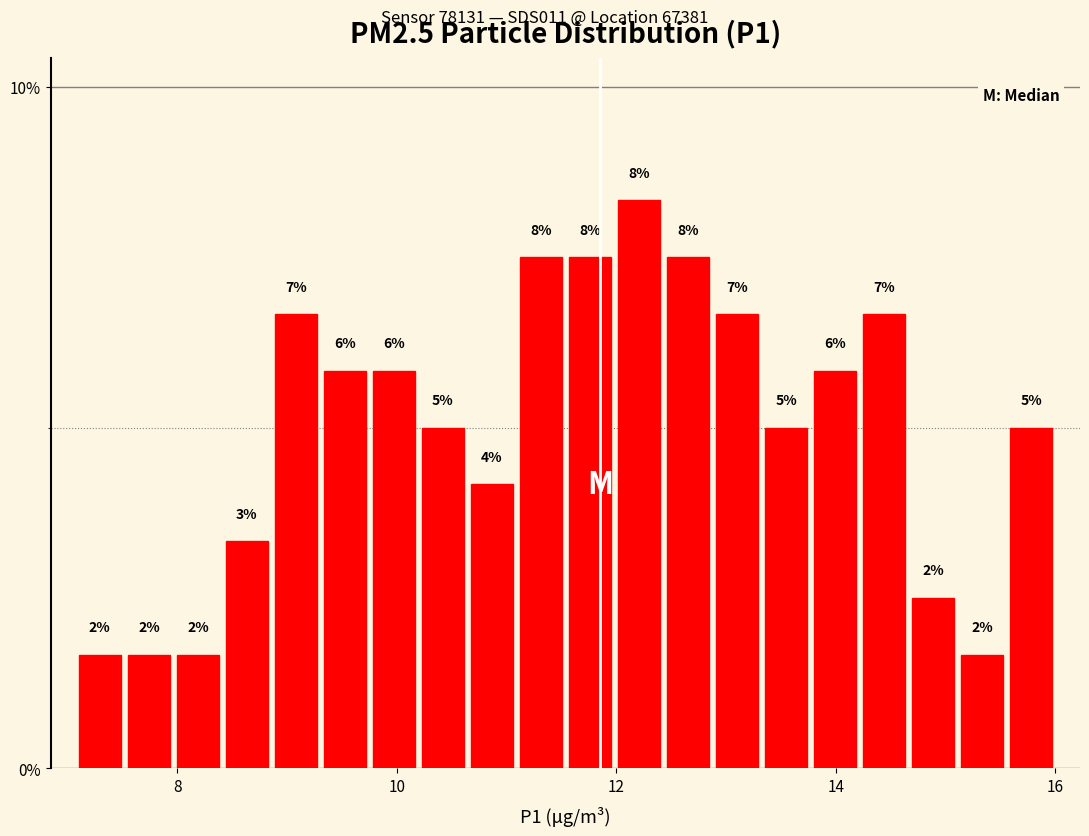

Around what value on the x-axis is the tallest bar? Give the approximate position of its centre, as read against the axis.

12.2